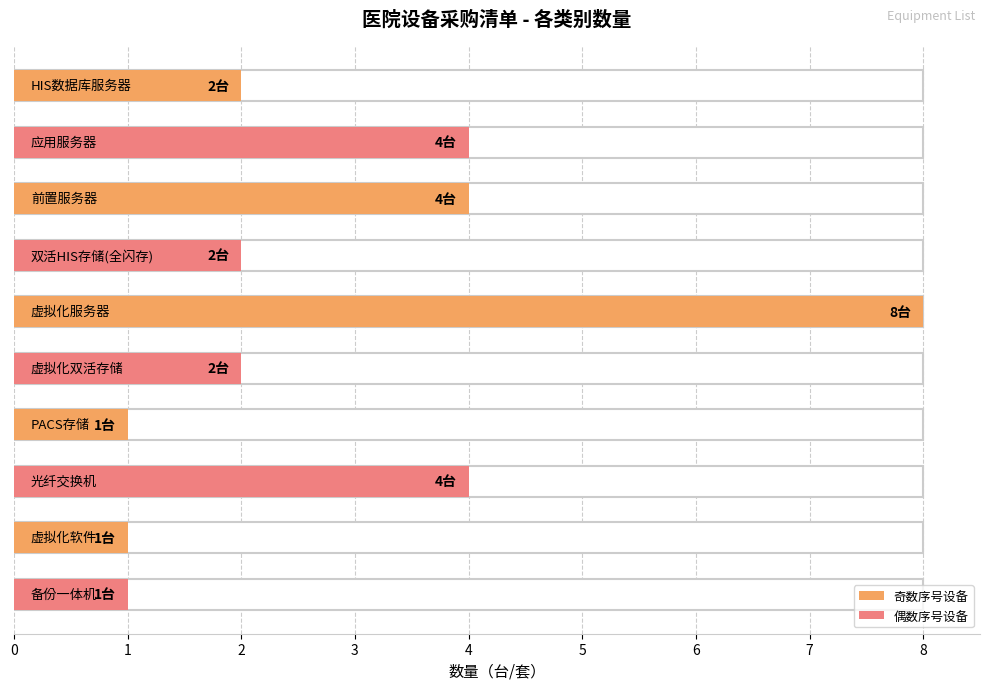

Reading right to left, list all the values displayed in this chart.

1	1	4	1	2	8	2	4	4	2